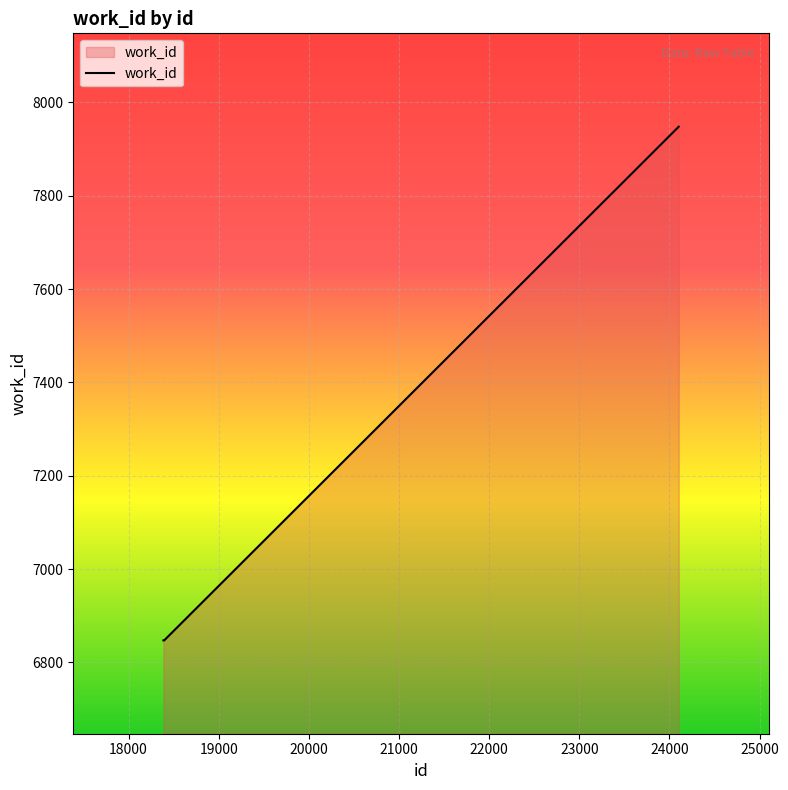

Count the number of data series in this chart.

1